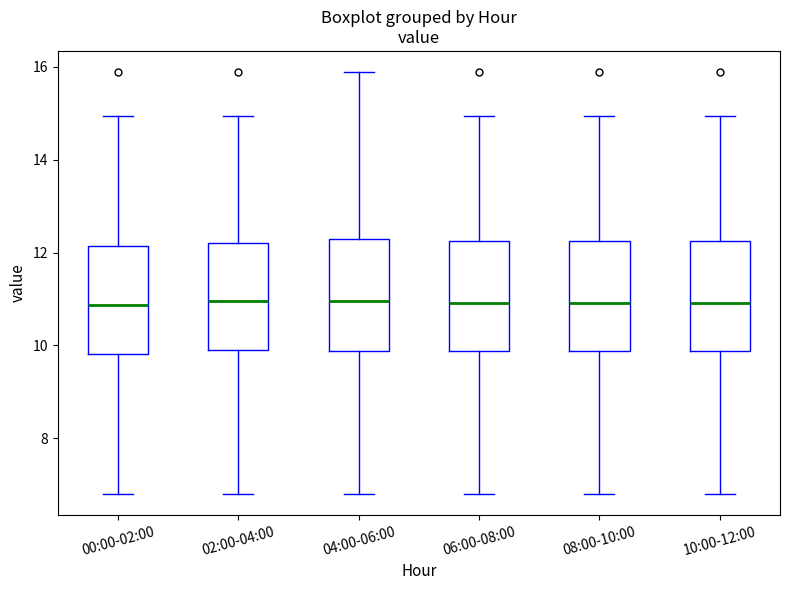

Reading left to right, transcribe this box plot: for each box, give where its median line is, the range the box spans, and where its two whiskers end, as read against the y-axis. The values are not printed on the chart, so give them approximately, as read against the axis.

00:00-02:00: median 10.8, box 9.8 to 12.2, whiskers 6.8 to 15.0
02:00-04:00: median 11.0, box 10.0 to 12.2, whiskers 6.8 to 15.0
04:00-06:00: median 11.0, box 9.8 to 12.2, whiskers 6.8 to 15.8
06:00-08:00: median 11.0, box 9.8 to 12.2, whiskers 6.8 to 15.0
08:00-10:00: median 11.0, box 9.8 to 12.2, whiskers 6.8 to 15.0
10:00-12:00: median 11.0, box 9.8 to 12.2, whiskers 6.8 to 15.0